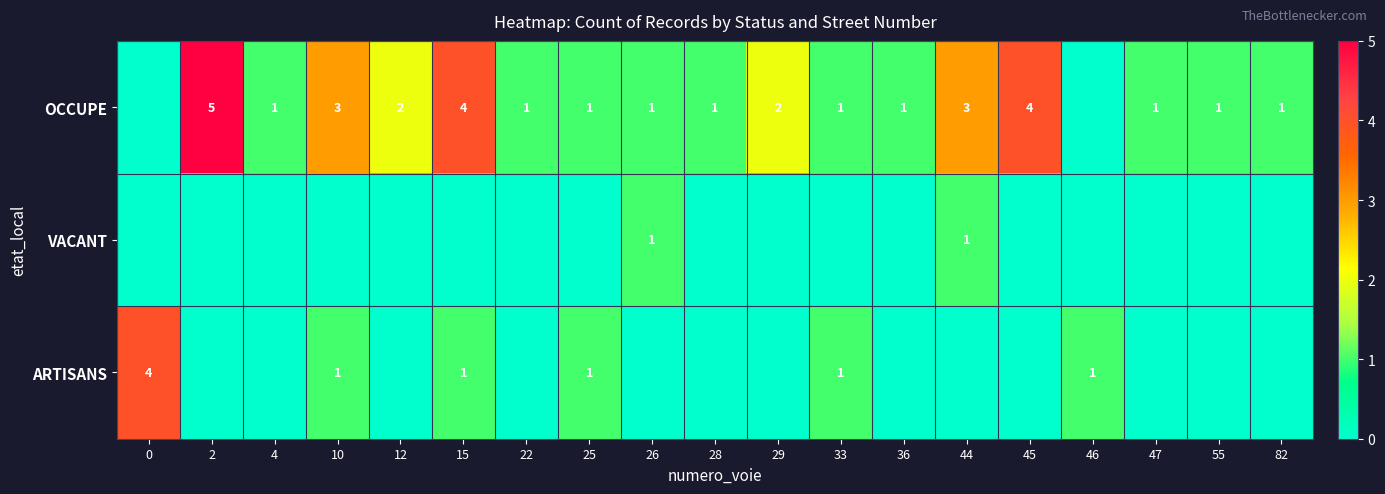

What is the difference between the OCCUPE values at 28 and 45?

3